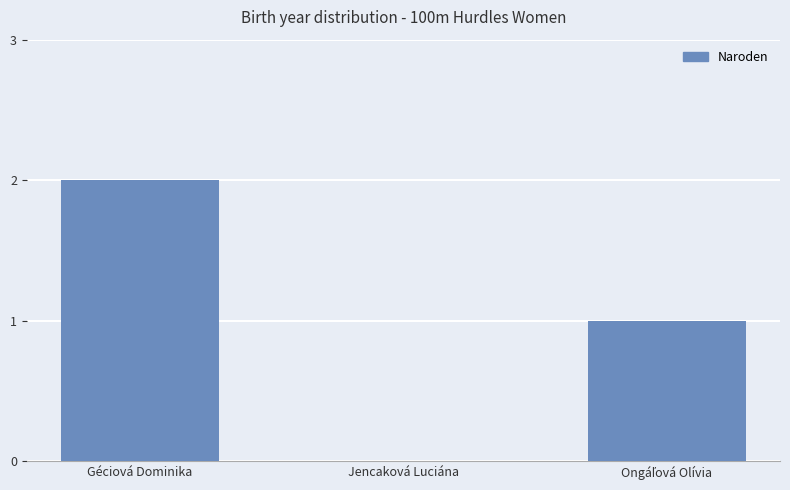

What is the sum of all values?

3